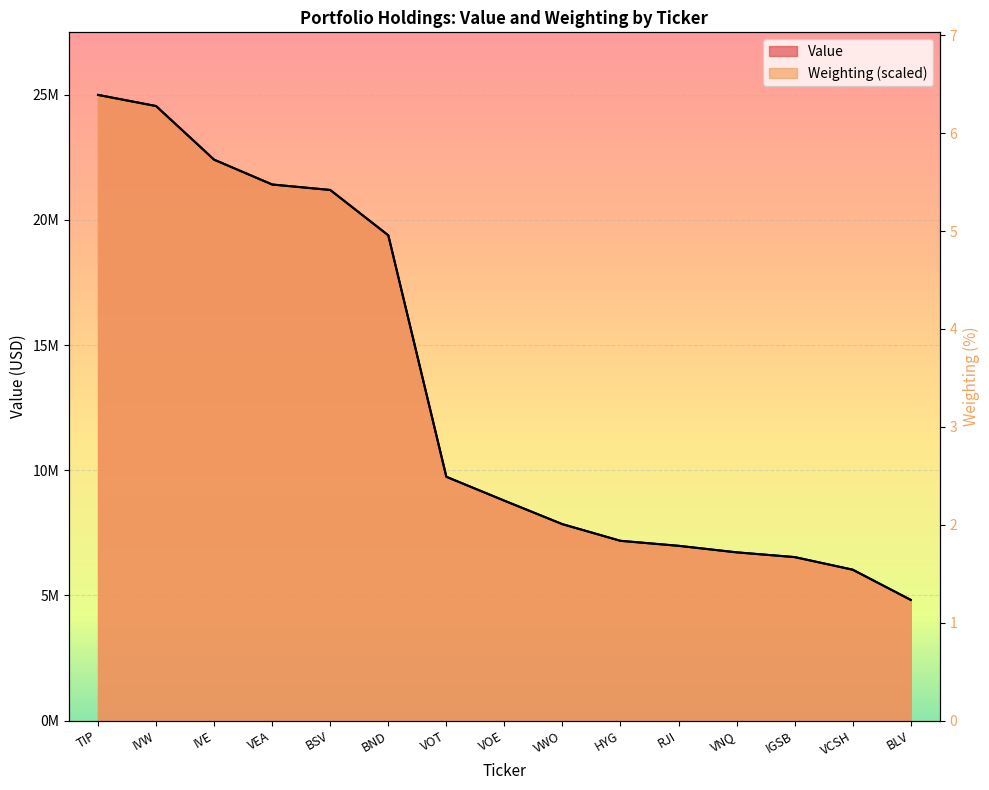

What is the value of the Weighting point at the 4th from the left?

21414190.1